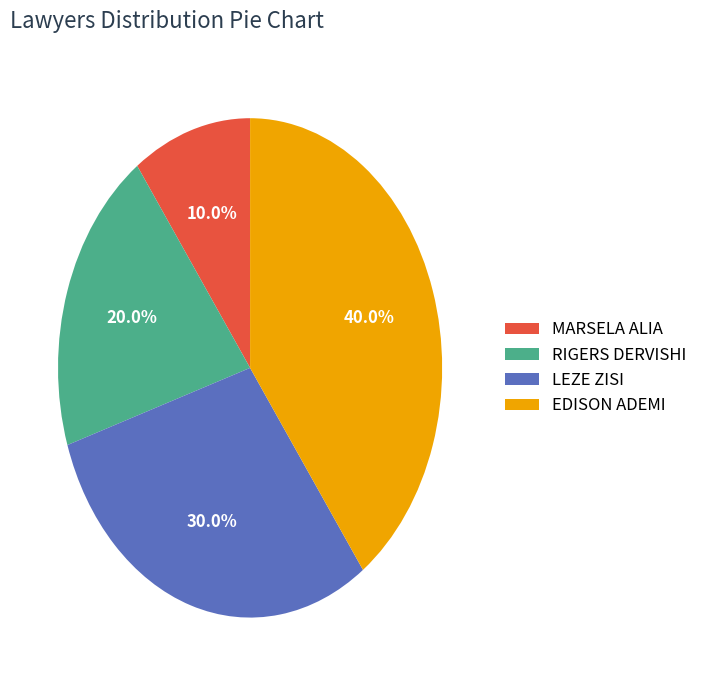

Is EDISON ADEMI the majority of the pie?

No